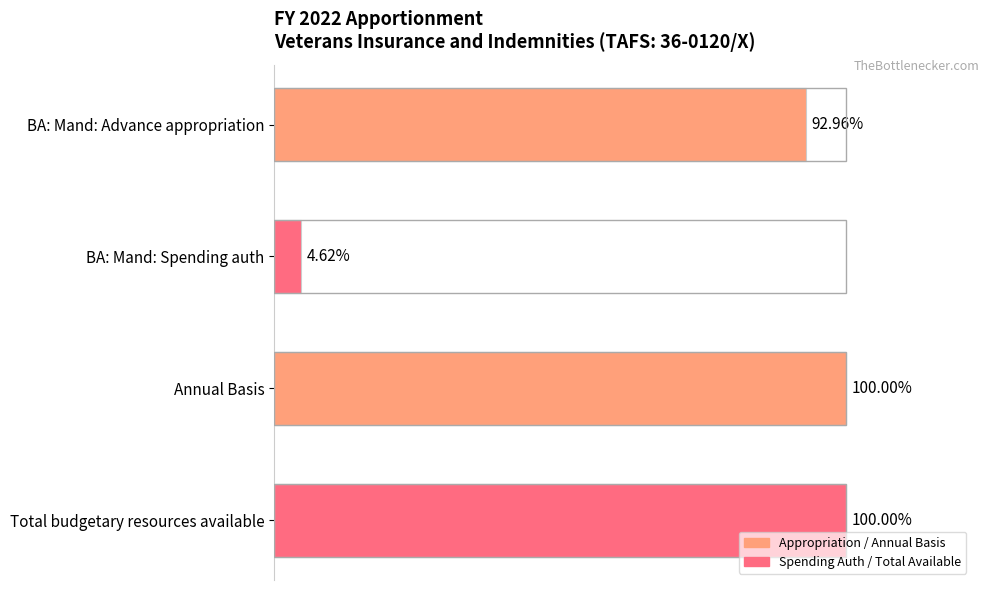

Does the chart contain any negative values?

No